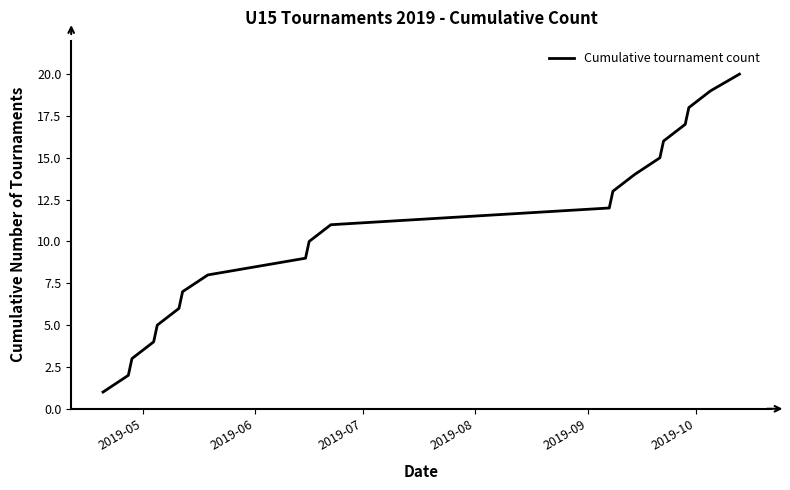

What is the greatest value displayed?

20